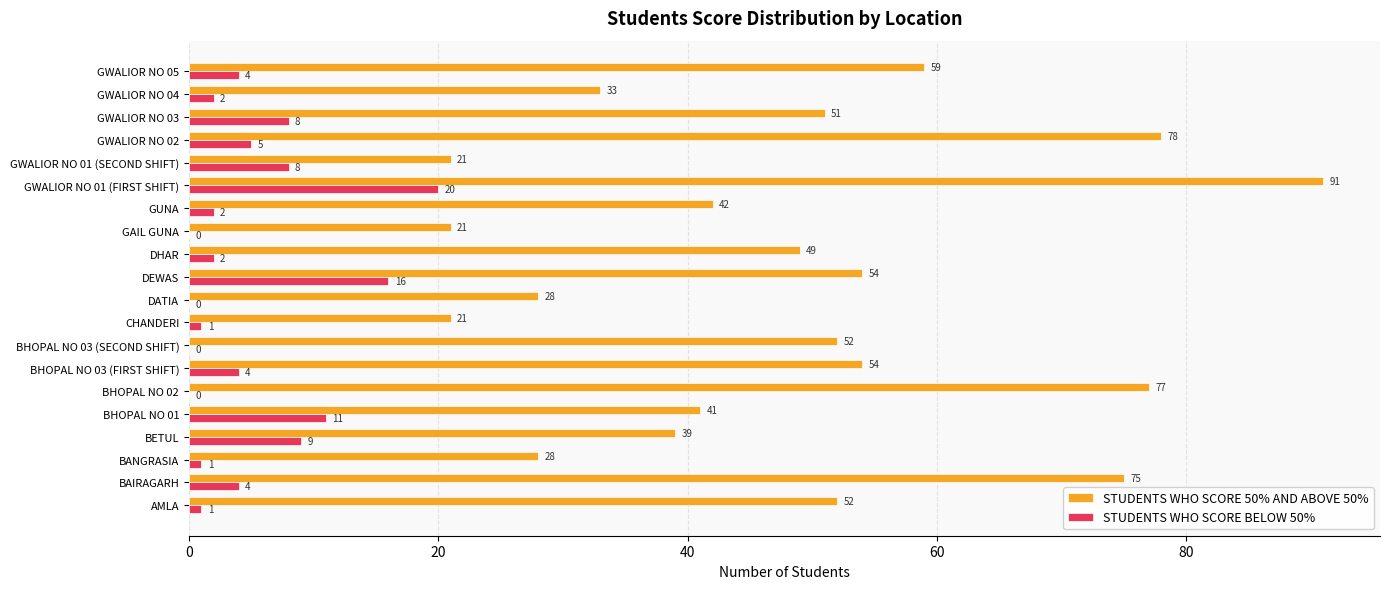

What value does the STUDENTS WHO SCORE 50% AND ABOVE 50% series have at GWALIOR NO 03, to the nearest 5?

50